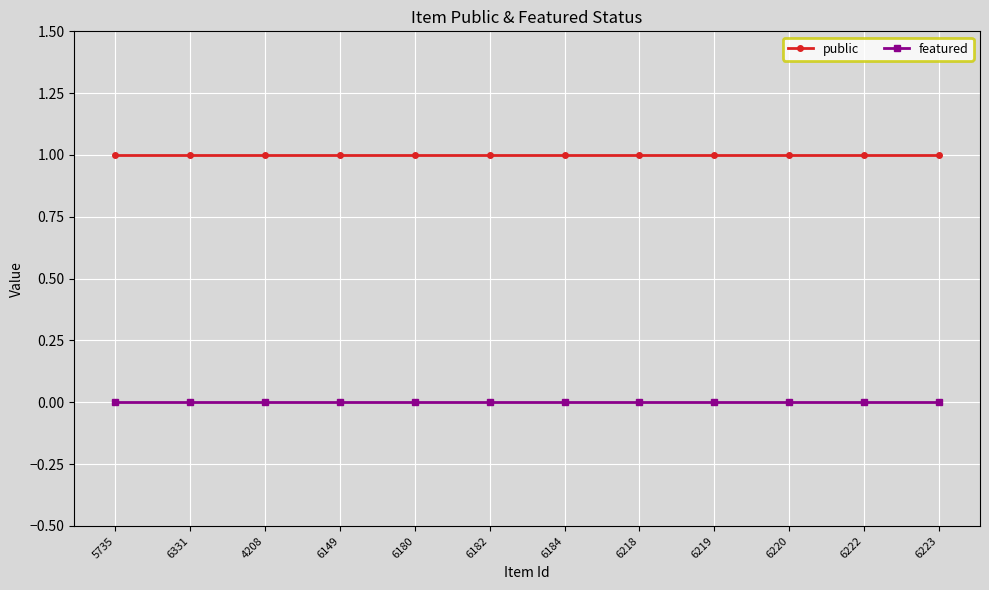

What is the label of the 11th point from the left?

6222